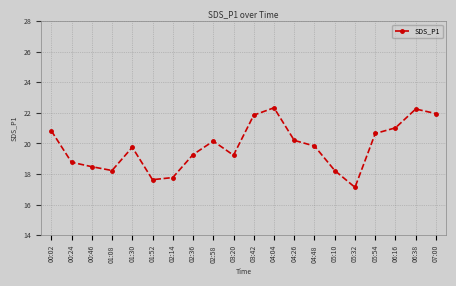

Read the value at 01:30.

19.8